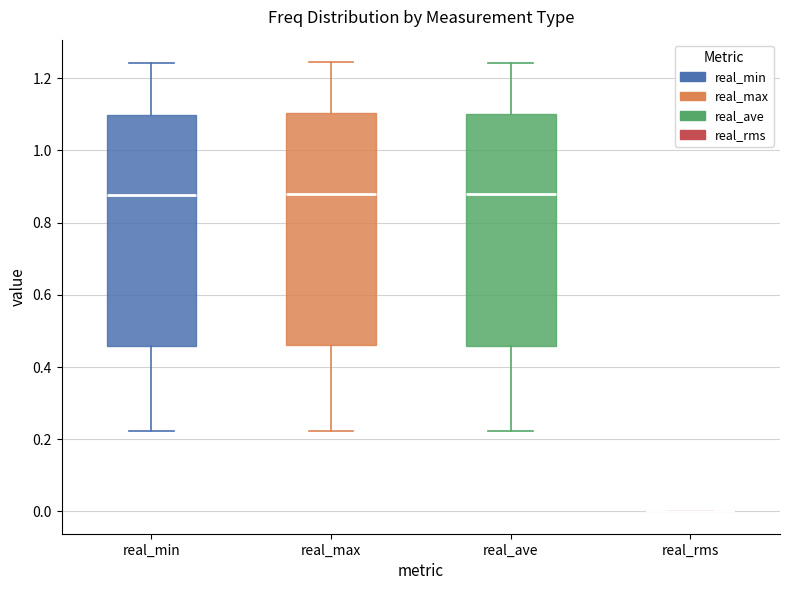

Where does the upper whisker of the box for real_ave end on the y-axis? The values are not printed on the chart, so give them approximately, as read against the axis.

1.24